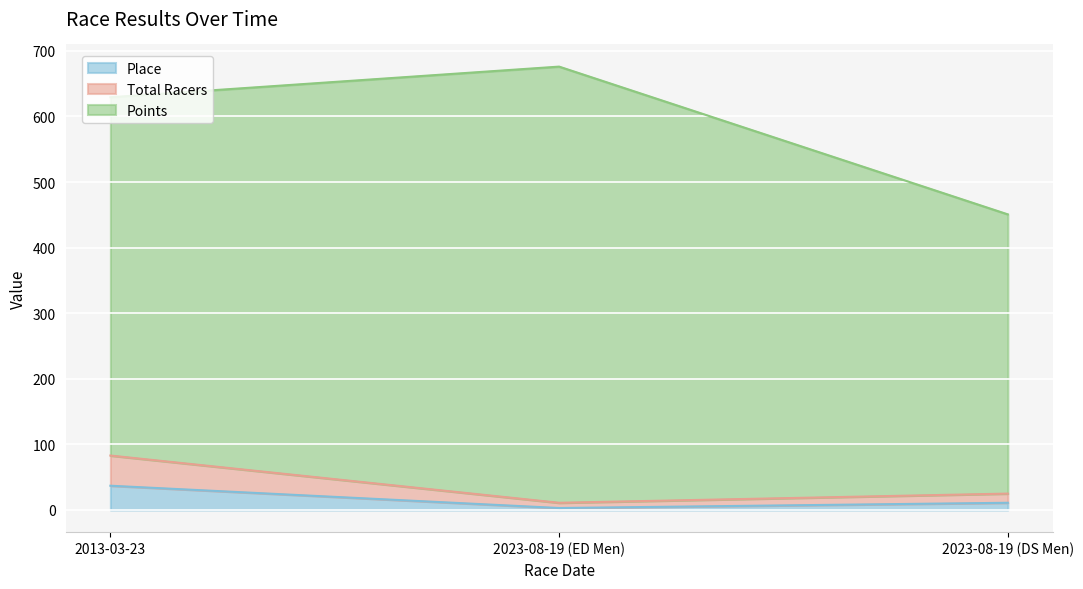

What is the sum of all Place values?

51.0